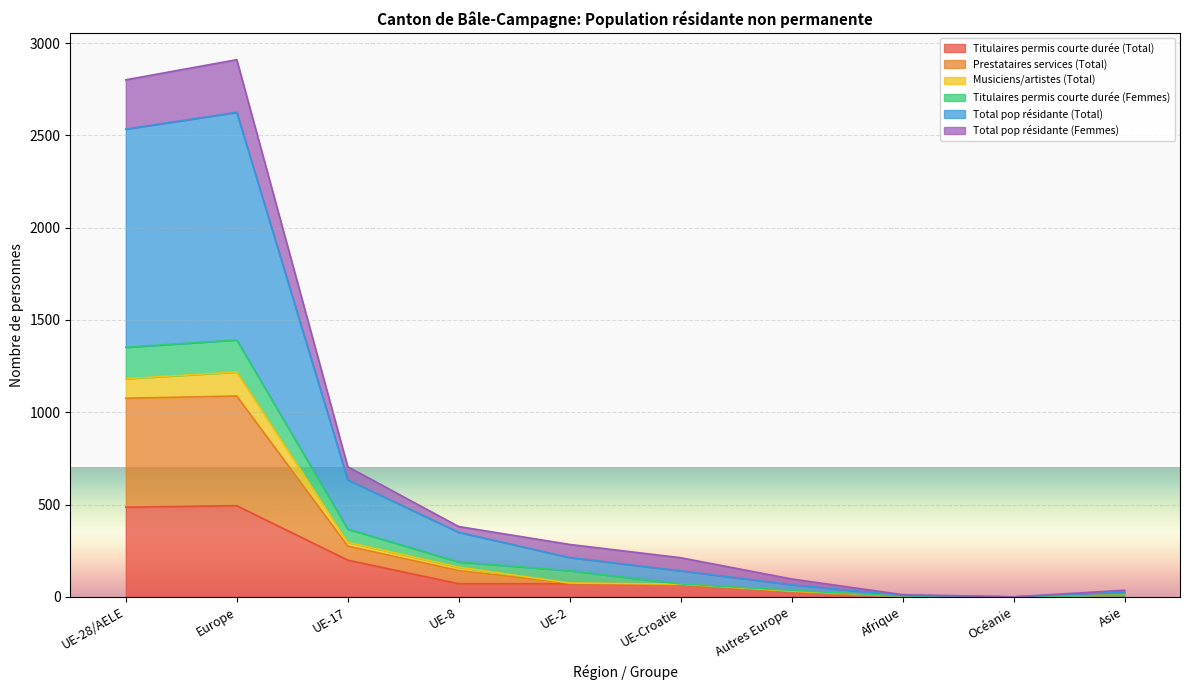

True or false: Total pop résidante (Femmes) has more than 2 points higher than both neighbors.

False